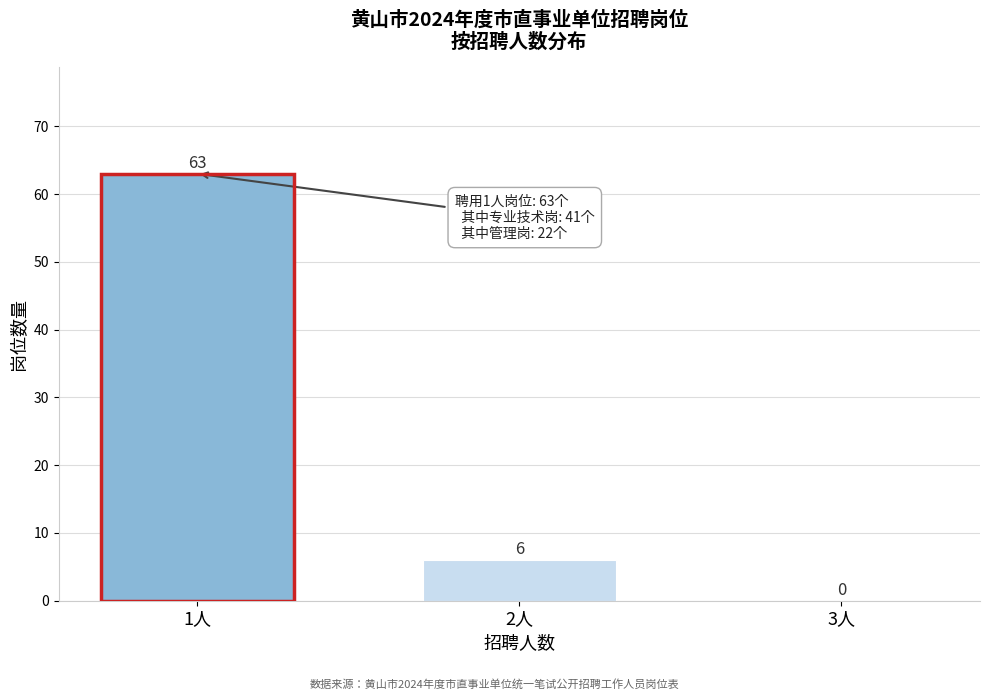

Reading right to left, transcribe all the data shown in this chart.

3人=0	2人=6	1人=63